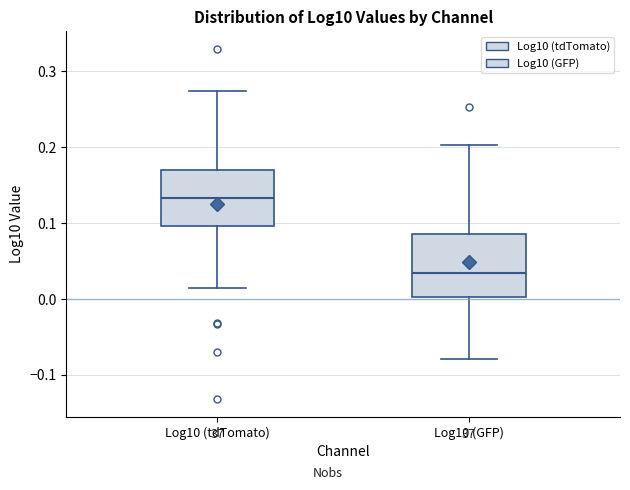

Reading left to right, read every box against the y-axis: the position of its median line, the range the box covers, and the ends of its whiskers. The values are not printed on the chart, so give them approximately, as read against the axis.

Log10 (tdTomato): median 0.13, box 0.10 to 0.17, whiskers 0.01 to 0.27
Log10 (GFP): median 0.03, box 0.00 to 0.09, whiskers -0.08 to 0.20